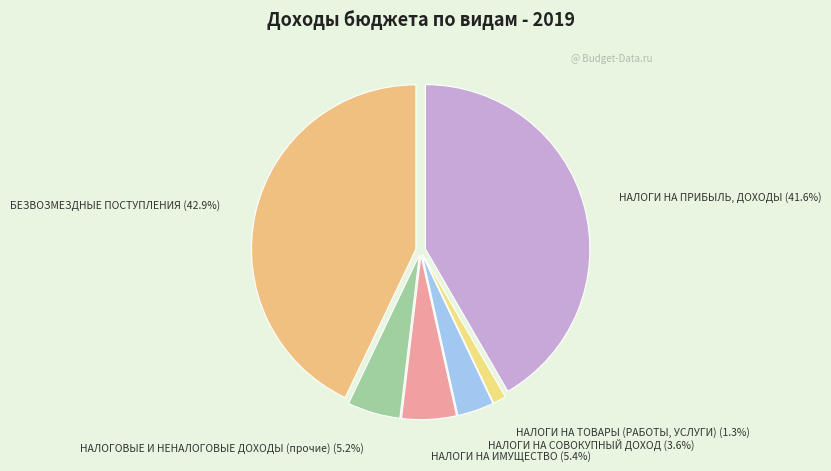

What is the ratio of the value at НАЛОГИ НА ИМУЩЕСТВО to the value at НАЛОГОВЫЕ И НЕНАЛОГОВЫЕ ДОХОДЫ (прочие)?

1.0